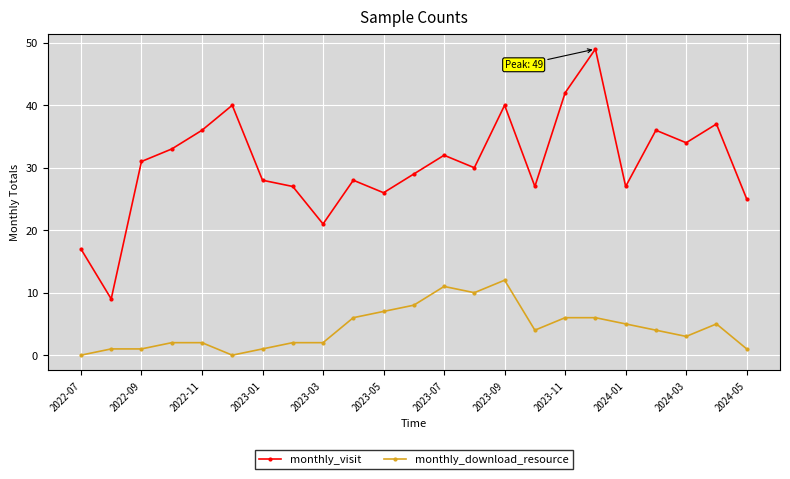

Which series has the largest total across all categories?

monthly_visit